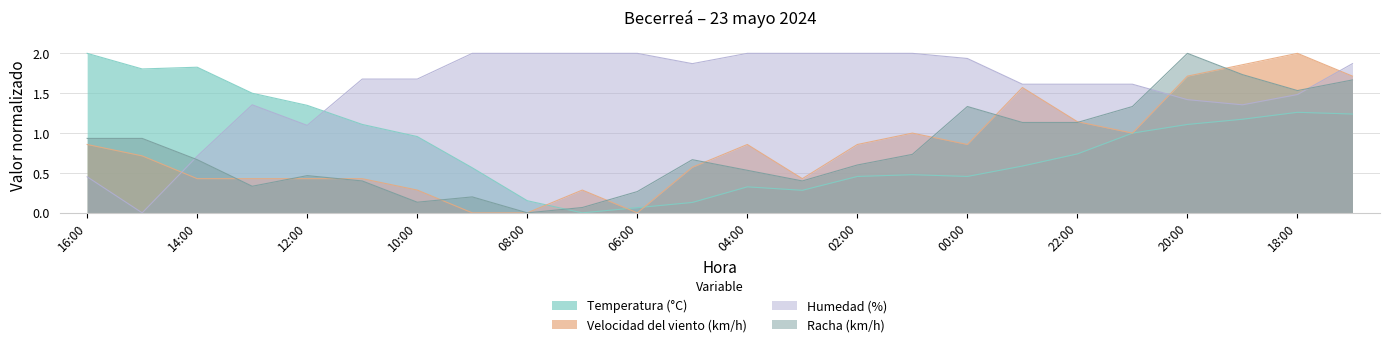

What is the approximate value of Temperatura (°C) at 14:00?

1.8